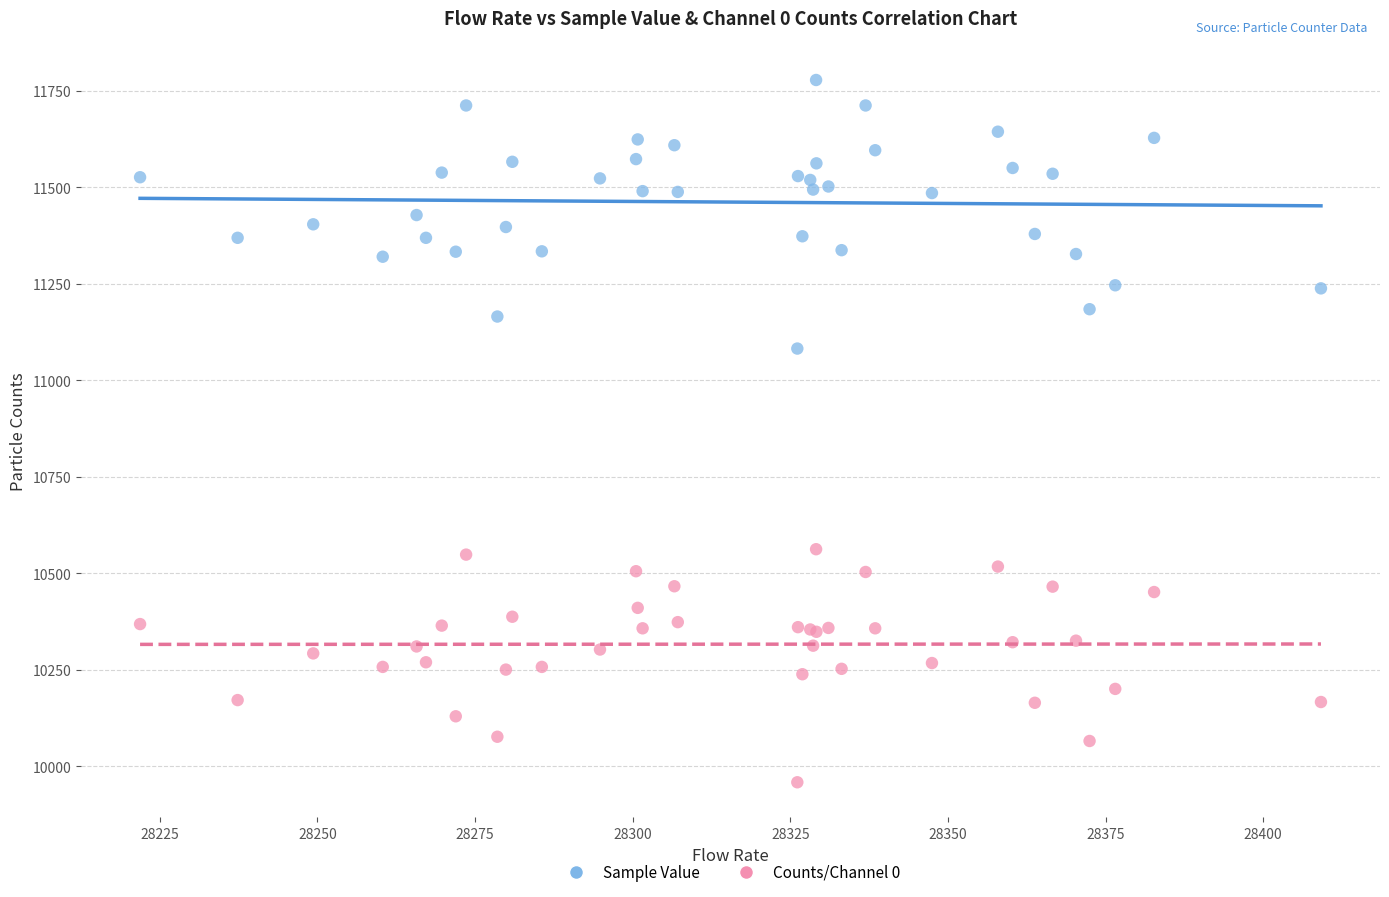

What are all the series names shown in the legend?

Sample Value, Counts/Channel 0